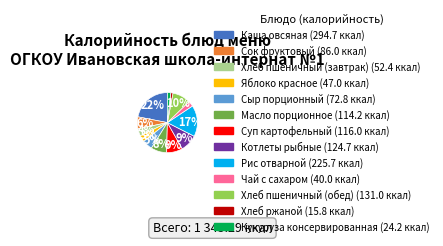

Does any single category account for the majority?

No